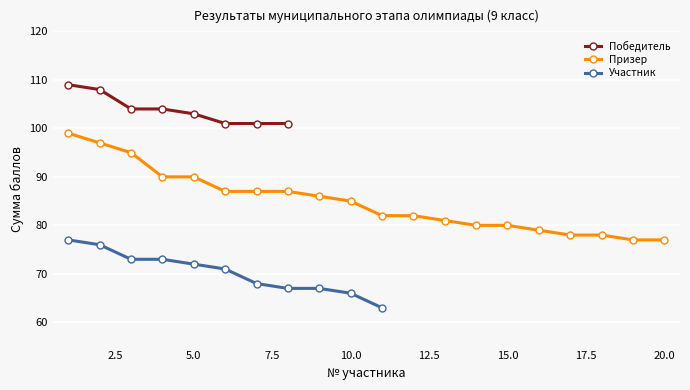

What is the value of the Победитель point at the 8th from the left?

101